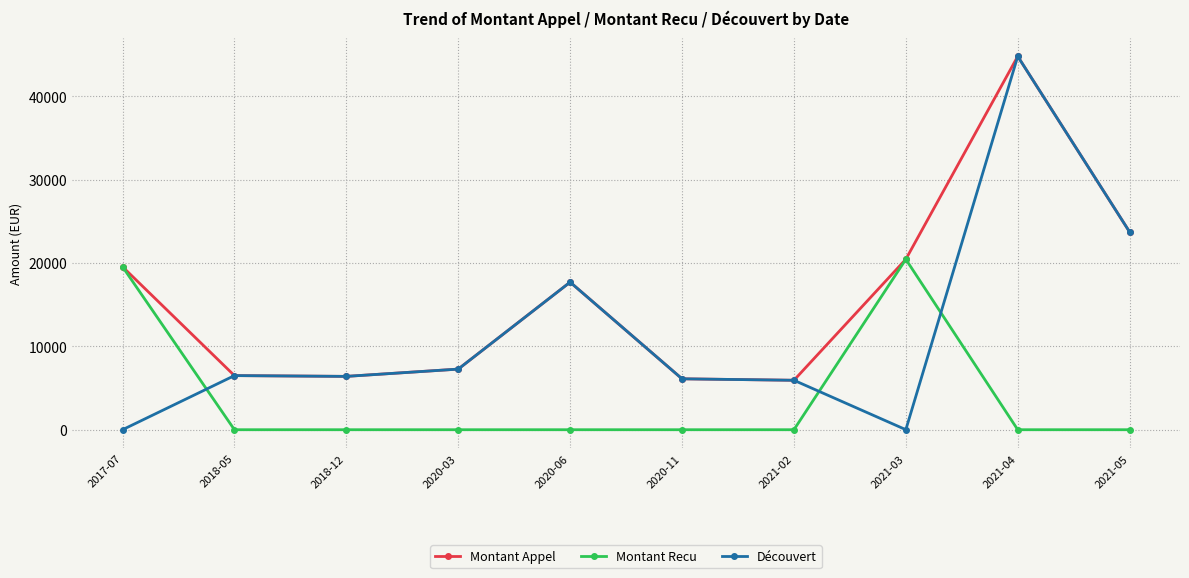

What is the spread (max minus min) of values at 2021-05?

23731.0